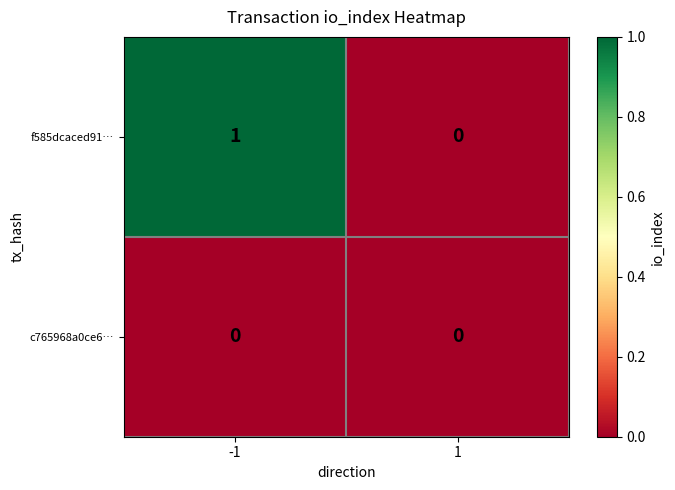

Is the value of c765968a0ce6… at 1 greater than the value of f585dcaced91… at -1?

No